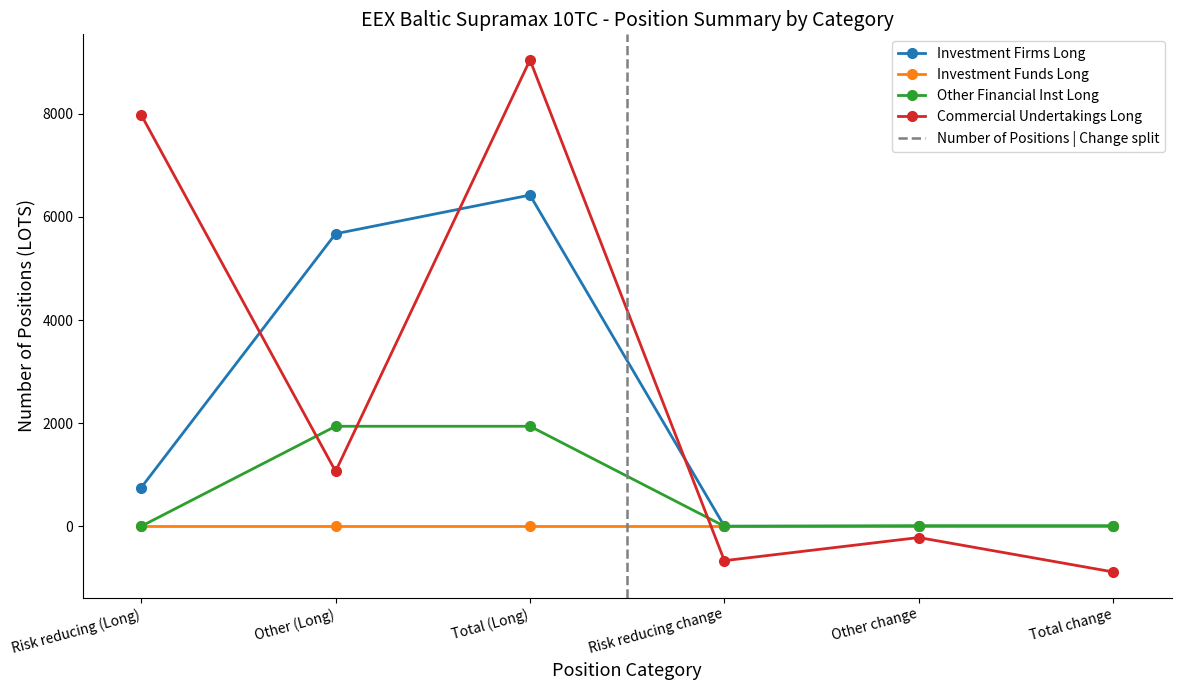

What position from the left is Other change?

5